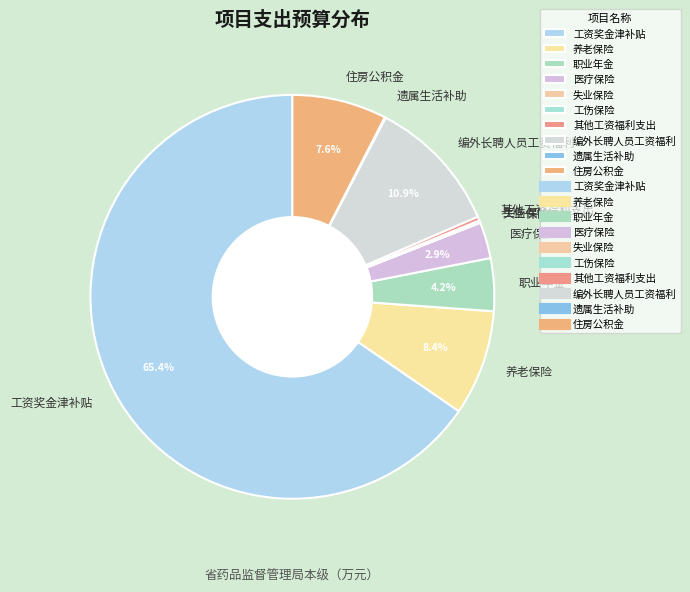

Between 职业年金 and 住房公积金, which is larger?

住房公积金